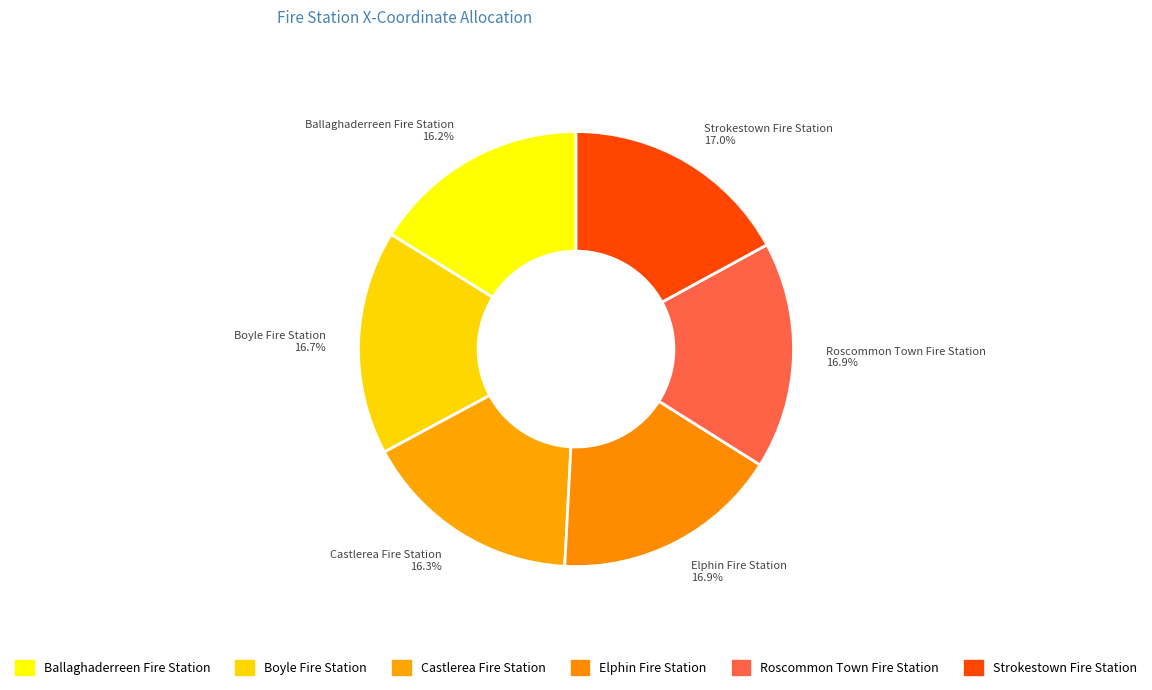

Count the number of slices in the pie.

6